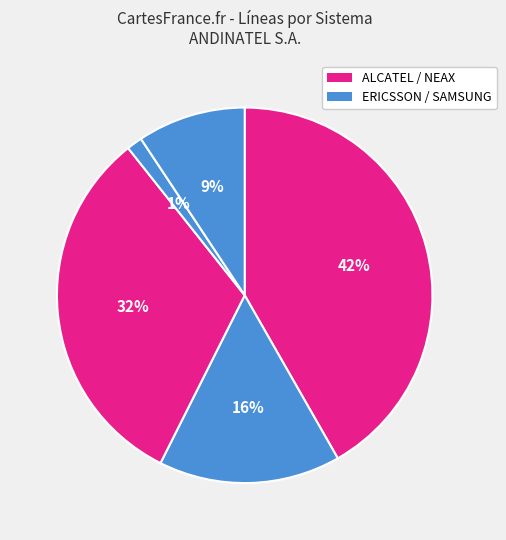

Which category has the smallest portion of the pie?

SAMSUNG